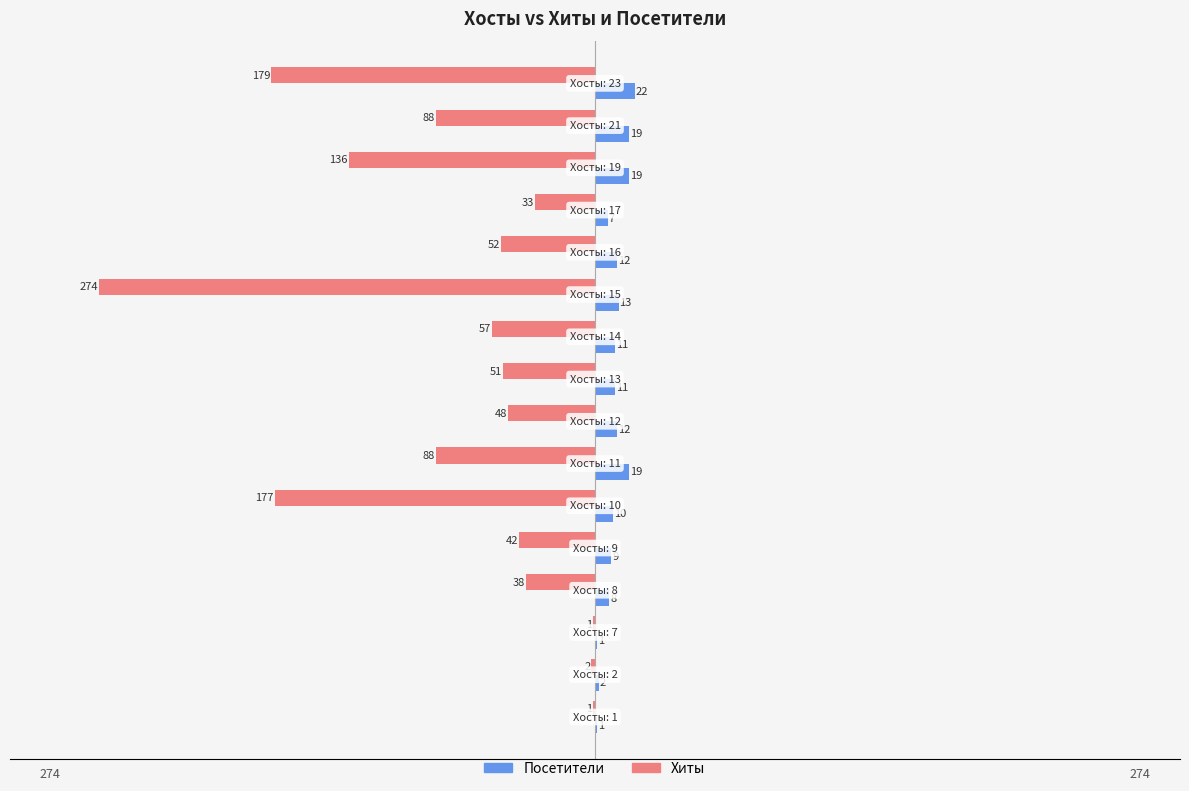

Which series has the largest total across all categories?

Посетители